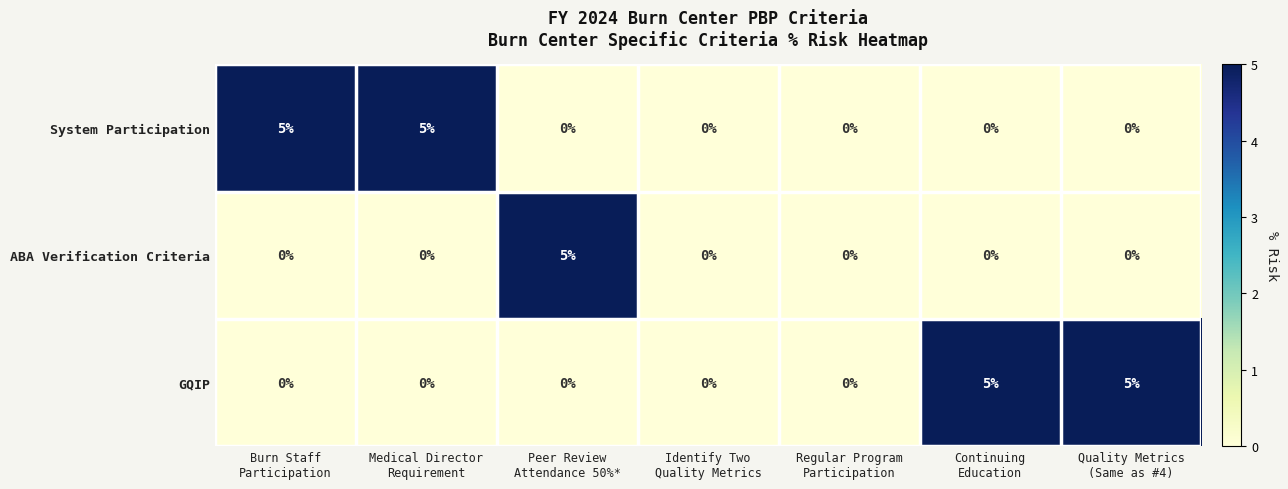

What is the sum of all ABA Verification Criteria values?

5